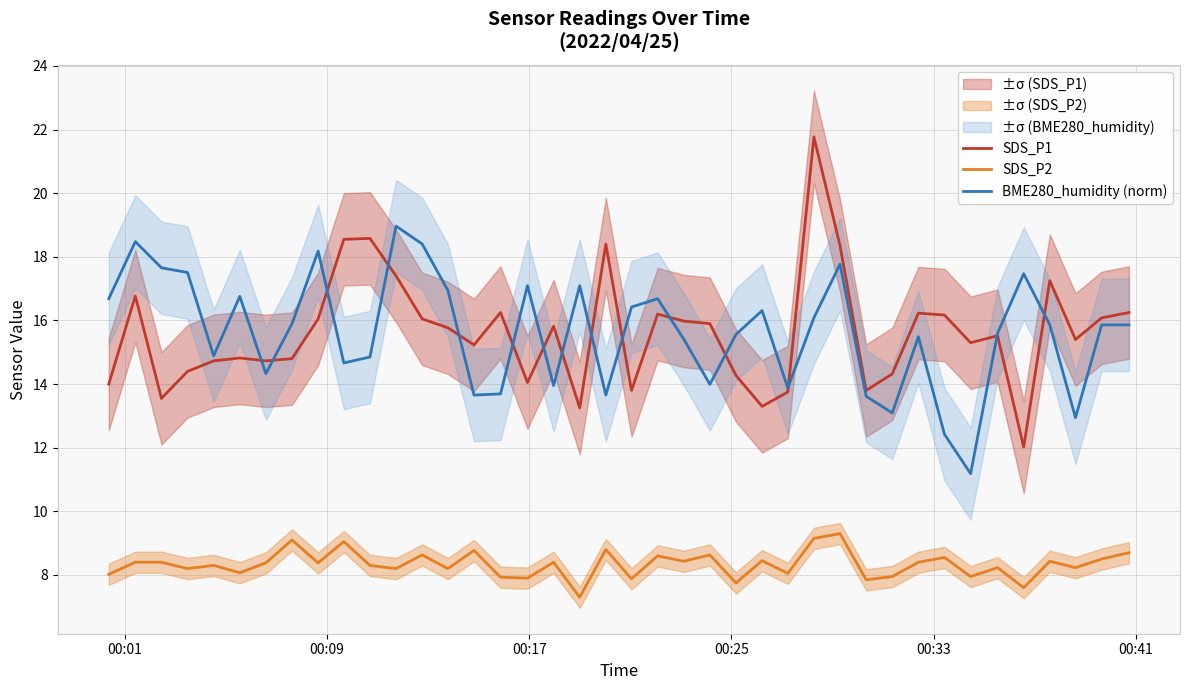

What is the maximum value for SDS_P2?

9.3